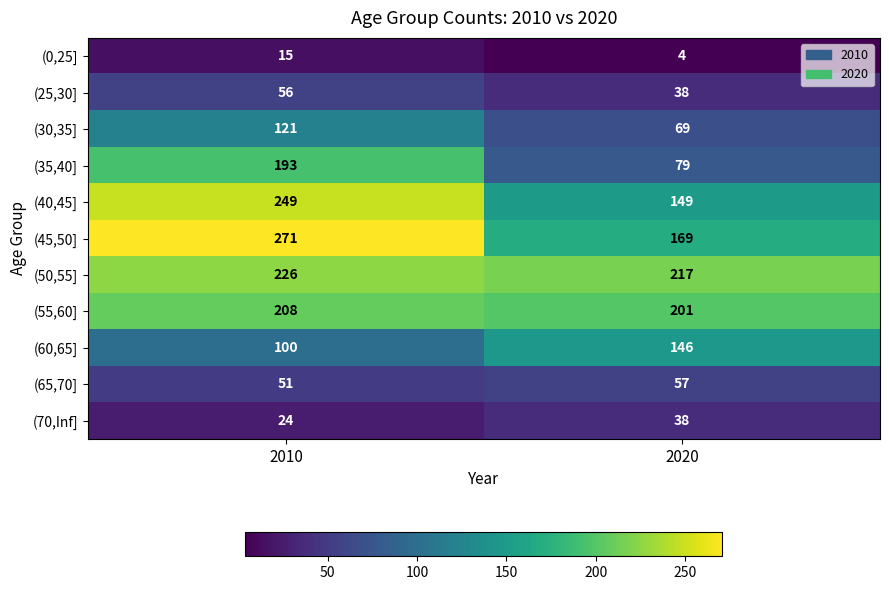

True or false: (25,30] has a value of 56 at 2010.

True